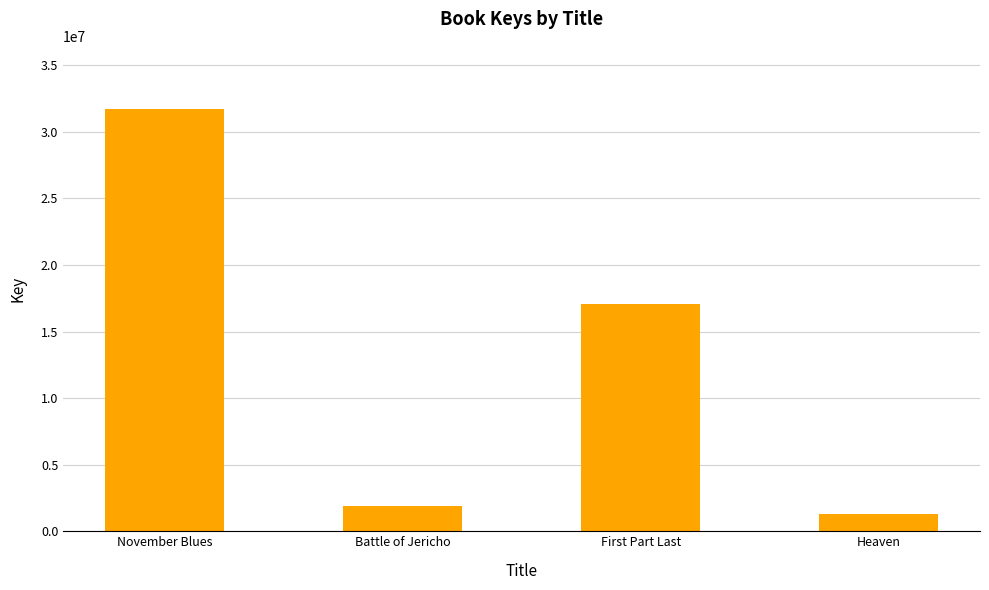

List the labels in order of value, largest first.

November Blues, First Part Last, Battle of Jericho, Heaven